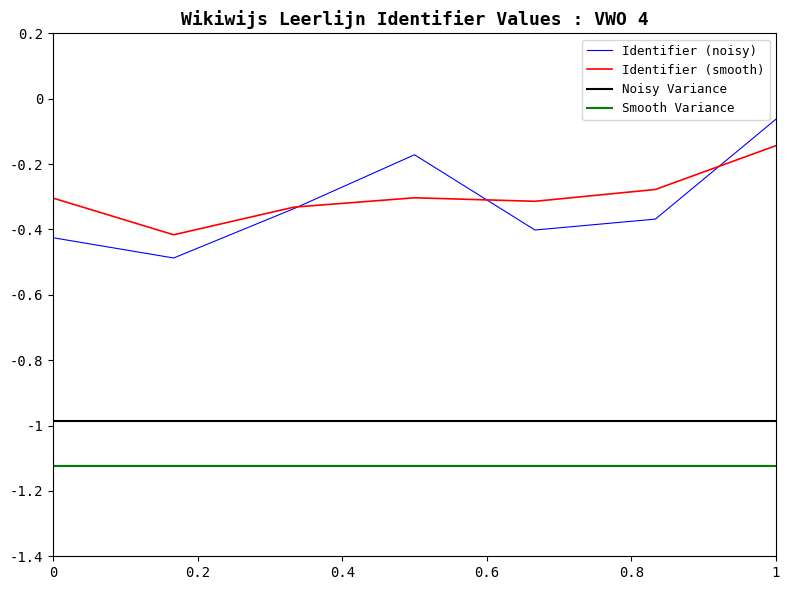

Which series has the largest range (max minus min)?

Identifier (noisy)